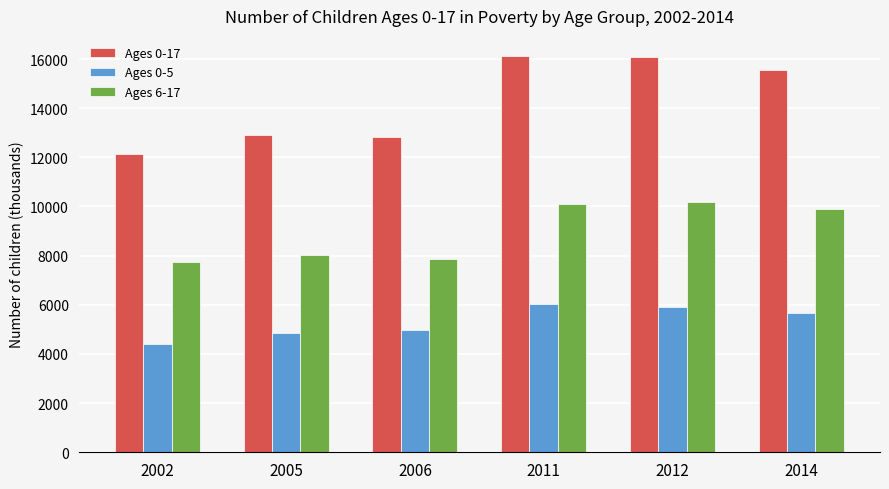

Count the number of data series in this chart.

3